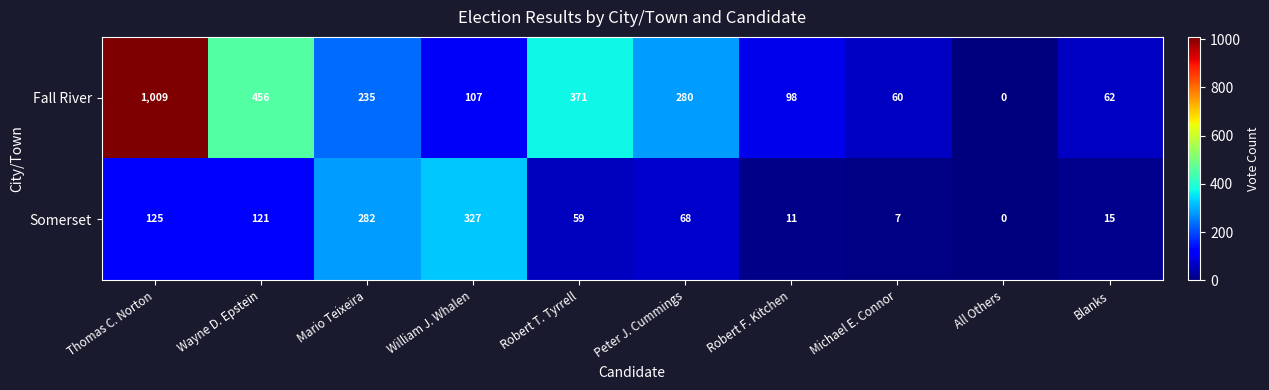

What is the average value of the Somerset series?

102